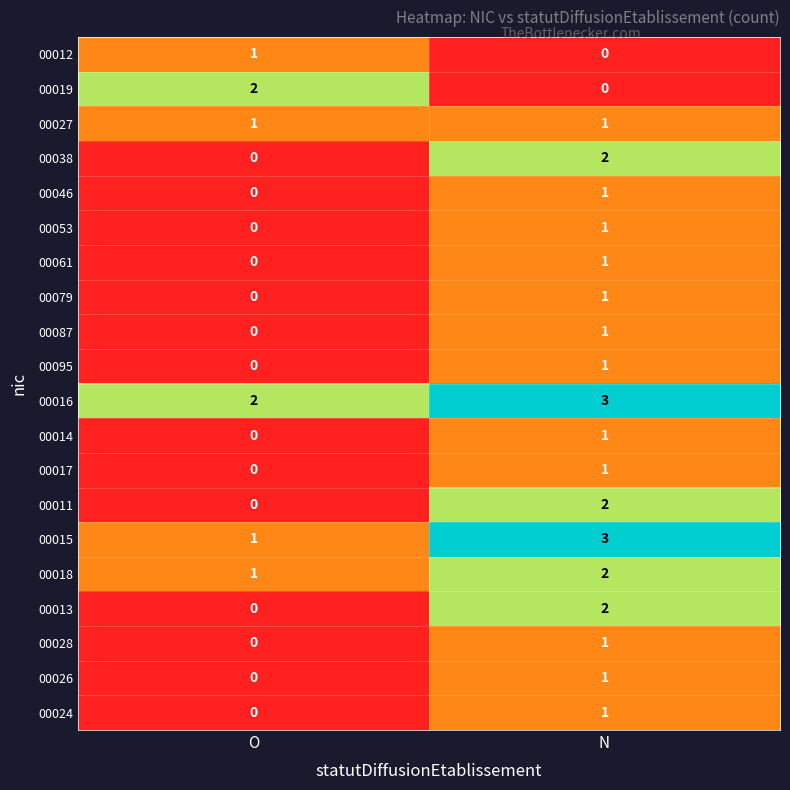

Rank the categories by 00015 value from lowest to highest.

O, N